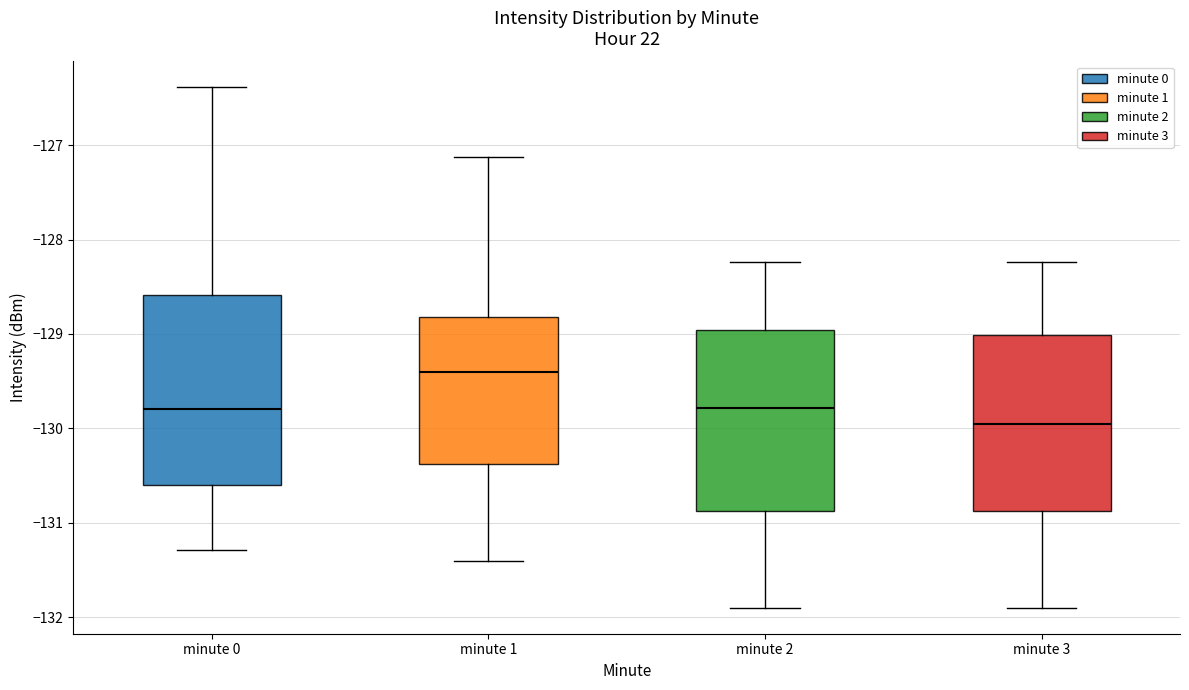

Reading left to right, transcribe this box plot: for each box, give where its median line is, the range the box spans, and where its two whiskers end, as read against the y-axis. The values are not printed on the chart, so give them approximately, as read against the axis.

minute 0: median -129.8, box -130.6 to -128.6, whiskers -131.3 to -126.4
minute 1: median -129.4, box -130.4 to -128.8, whiskers -131.4 to -127.1
minute 2: median -129.8, box -130.9 to -129.0, whiskers -131.9 to -128.2
minute 3: median -130.0, box -130.9 to -129.0, whiskers -131.9 to -128.2